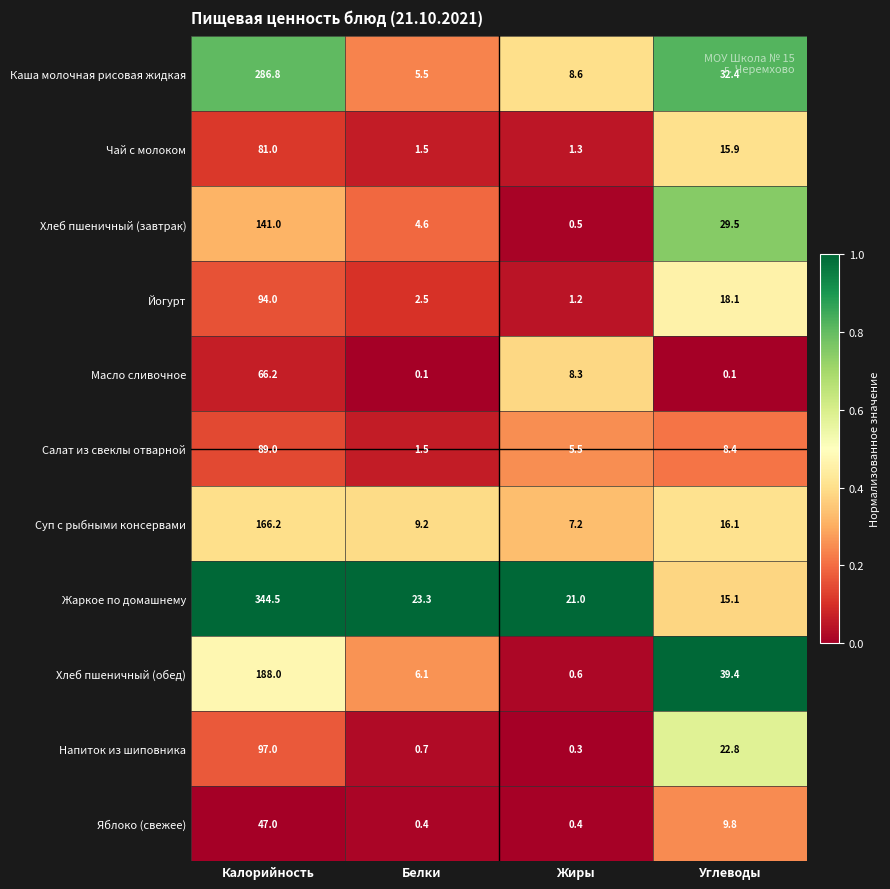

Read the Каша молочная рисовая жидкая value at Калорийность.

286.8